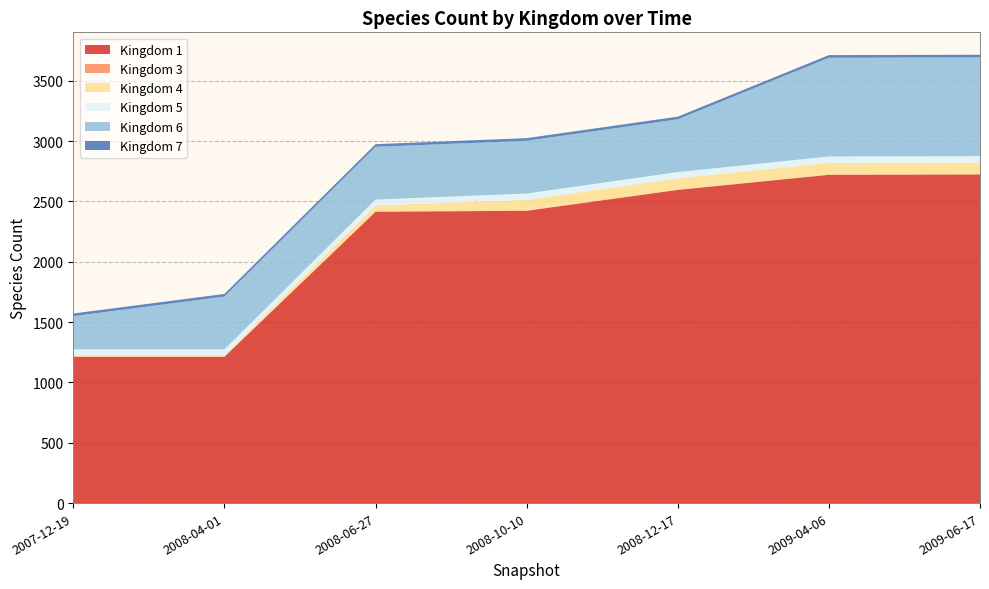

Reading left to right, what are all the values shown in this chart?

1: 1212	1212	2414	2422	2595	2720	2723
3: 3	3	3	3	3	3	3
4: 10	10	49	88	93	96	96
5: 49	49	49	52	52	53	53
6: 275	437	437	437	437	818	818
7: 22	22	22	22	22	22	22